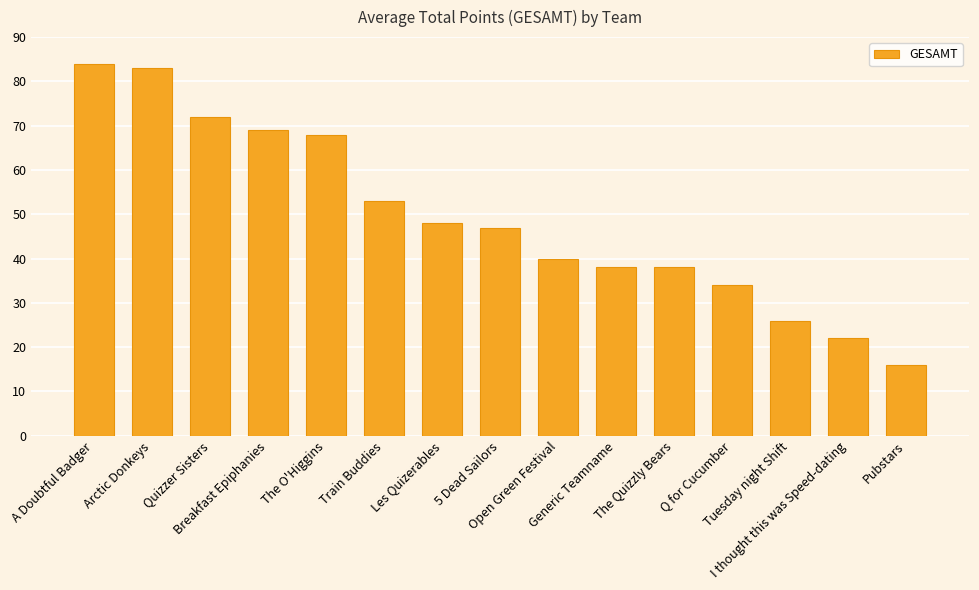

Count the number of data series in this chart.

1